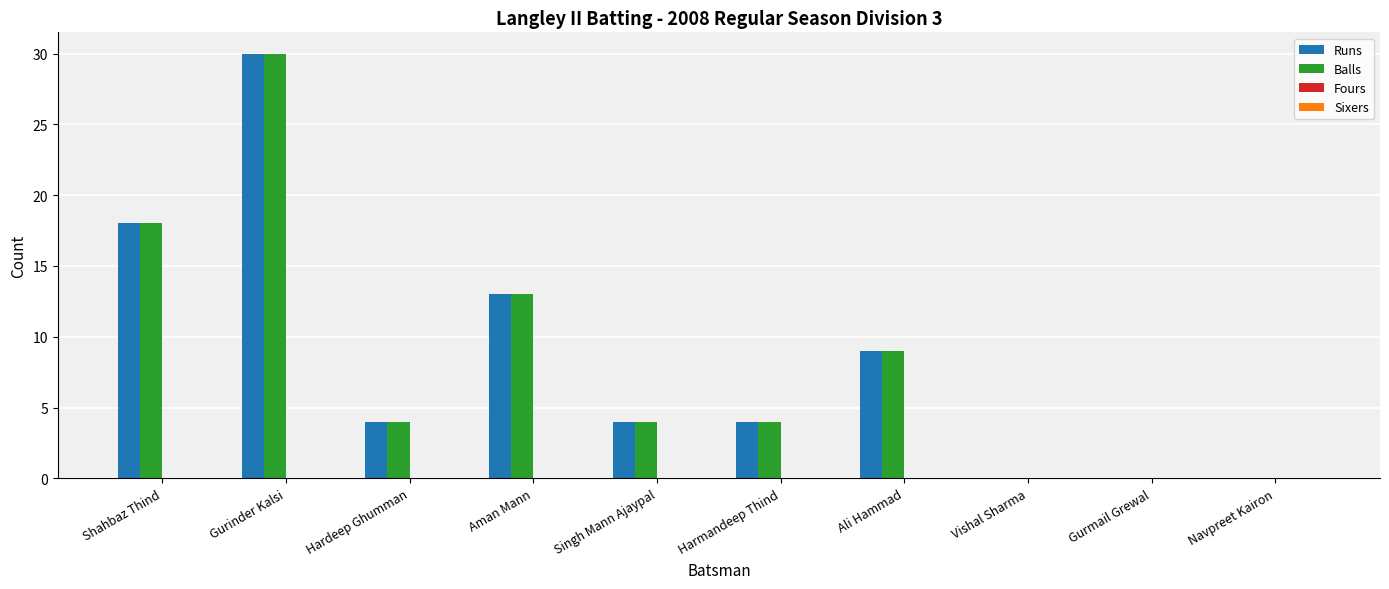

Where is Runs nearest to the value 15?

Aman Mann